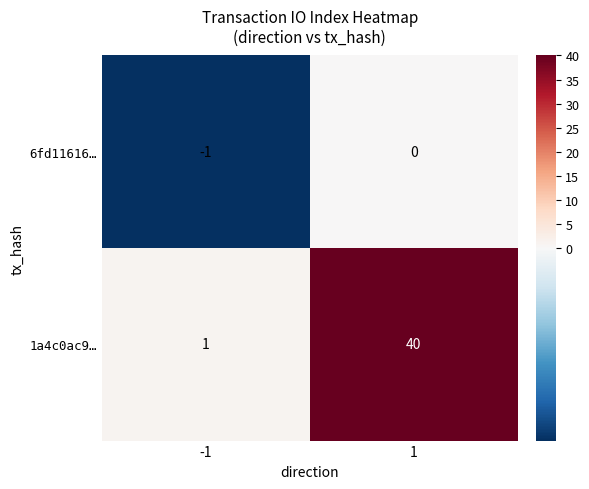

Reading right to left, what are all the values shown in this chart?

6fd11616…: 1=0	-1=-1
1a4c0ac9…: 1=40	-1=1